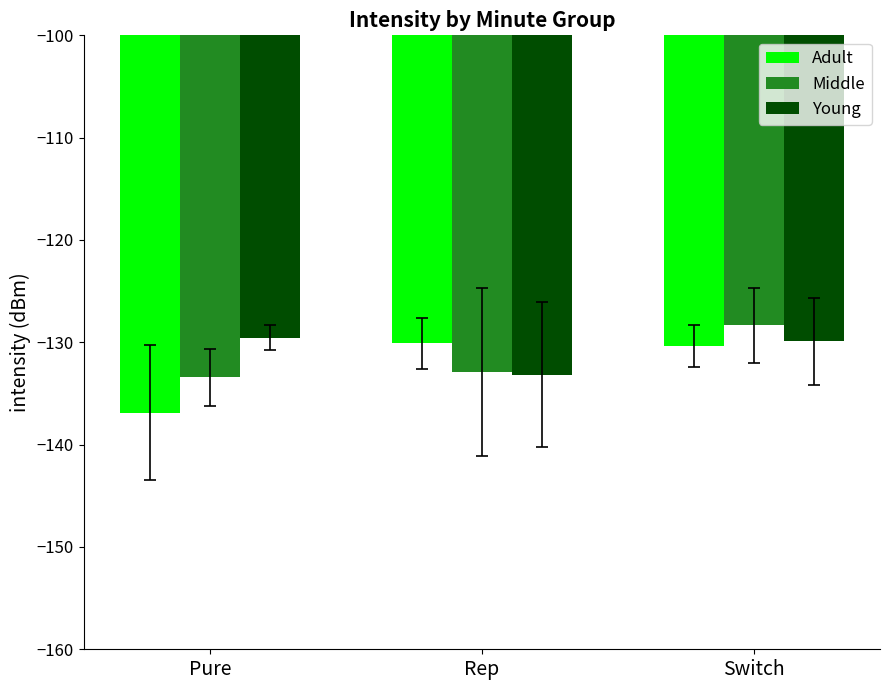

What is the spread (max minus min) of values at Pure?

7.3